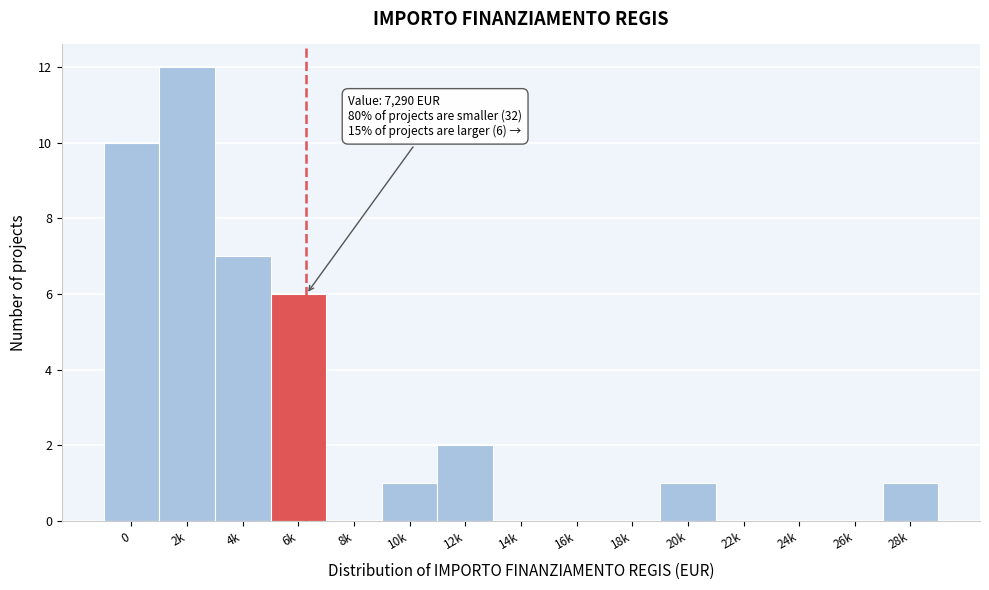

Reading left to right, what are all the values shown in this chart?

0=10	2k=12	4k=7	6k=6	8k=0	10k=1	12k=2	14k=0	16k=0	18k=0	20k=1	22k=0	24k=0	26k=0	28k=1